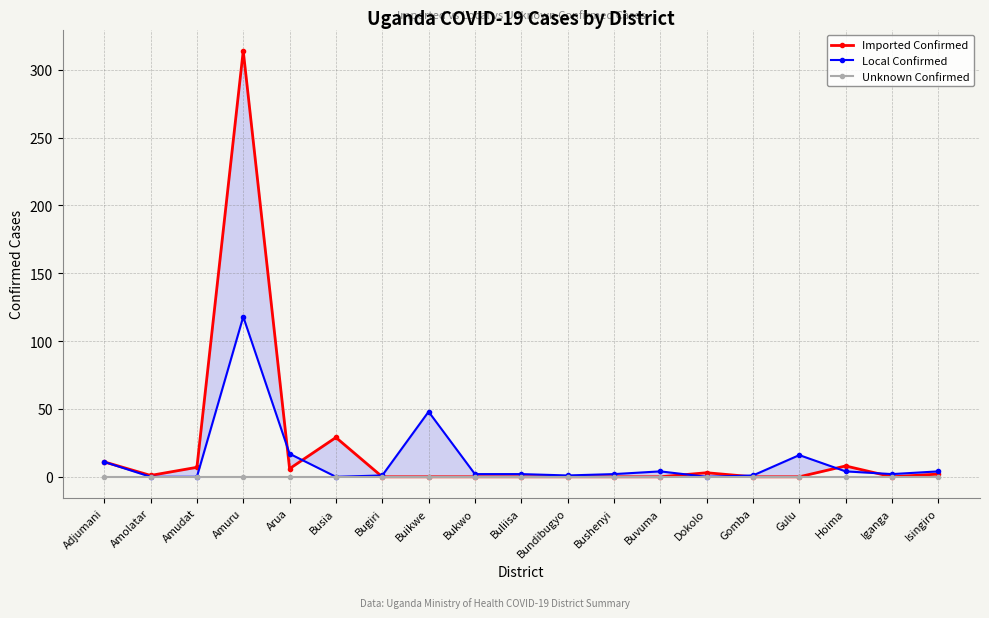

The value of Imported Confirmed at Bukwo is 157. True or false?

False